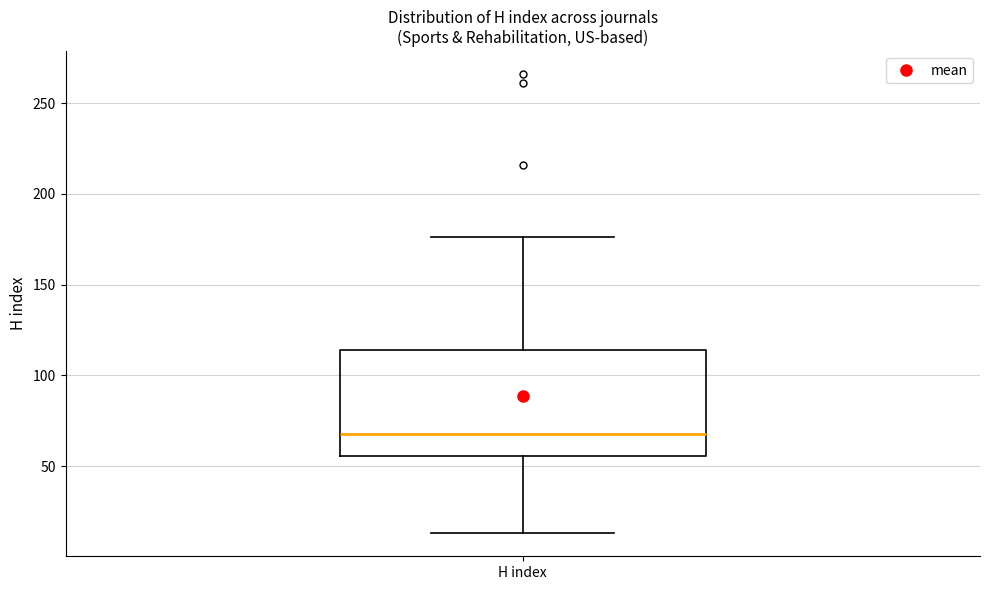

Transcribe this box plot: give where the median line is, the range the box spans, and where the two whiskers end, as read against the y-axis. The values are not printed on the chart, so give them approximately, as read against the axis.

median 70, box 55 to 115, whiskers 15 to 175